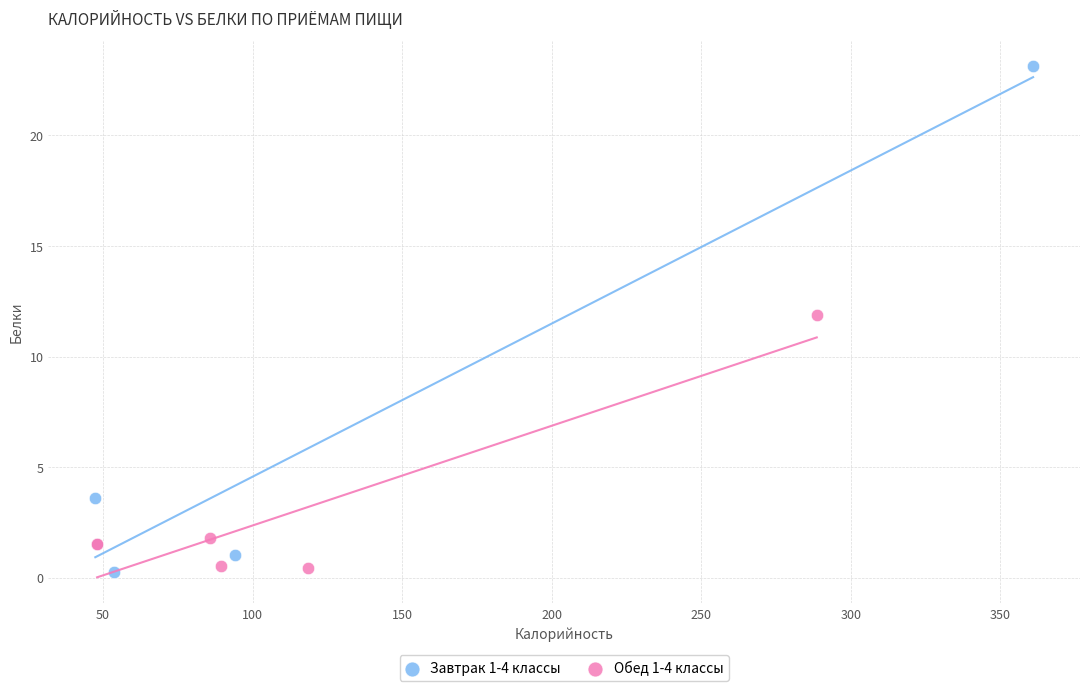

Which series contains the highest Y value?

Завтрак 1-4 классы